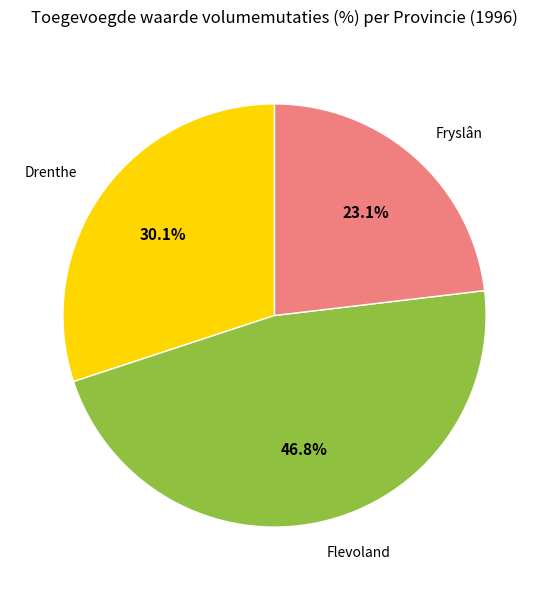

Count the number of slices in the pie.

3